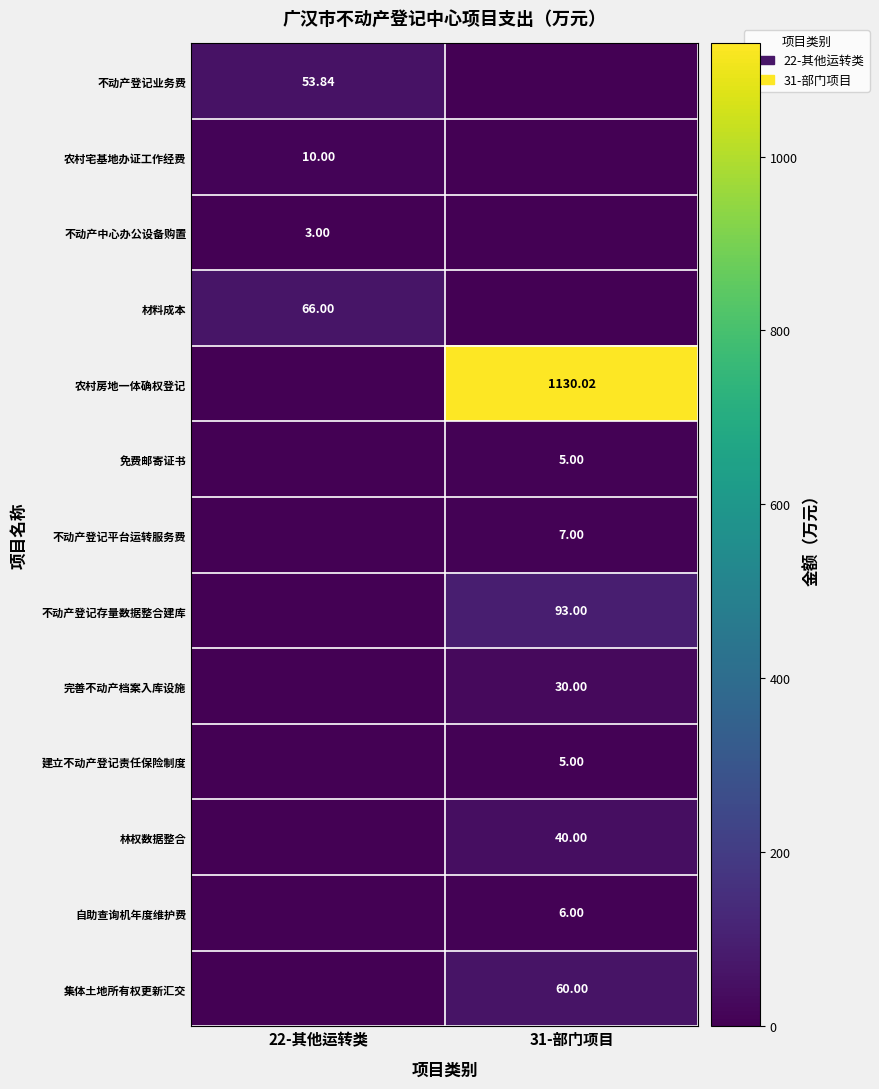

What is the average value of the 农村宅基地办证工作经费 series?

5.0